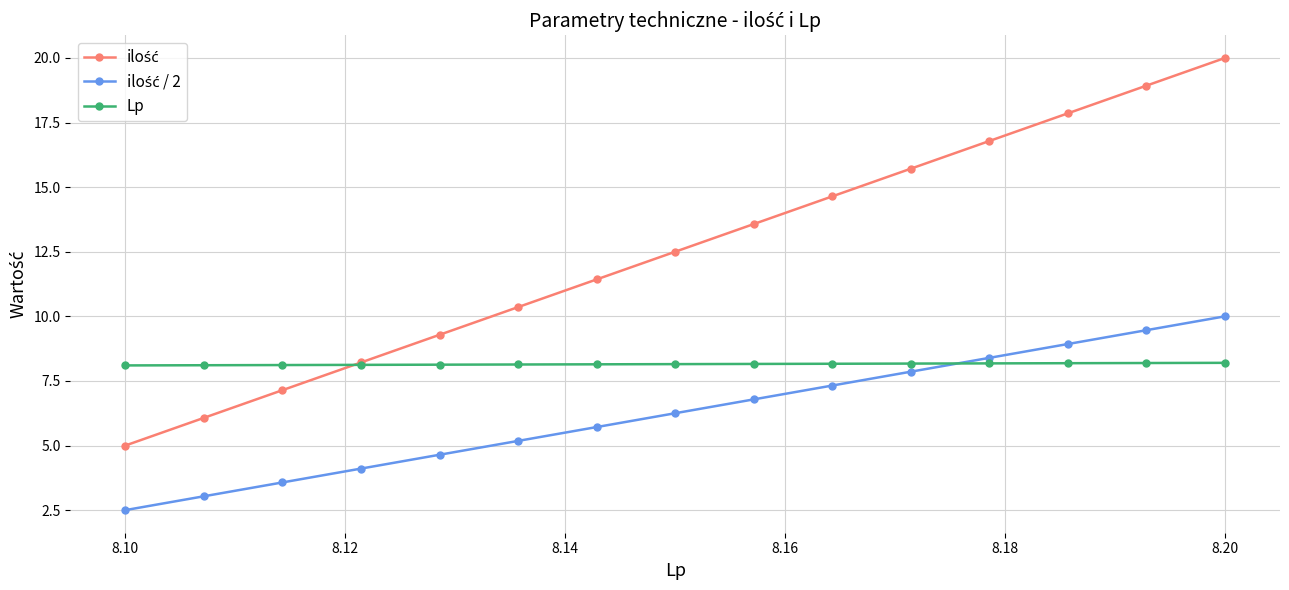

What is the value of the Lp point at the 11th from the left?

8.2